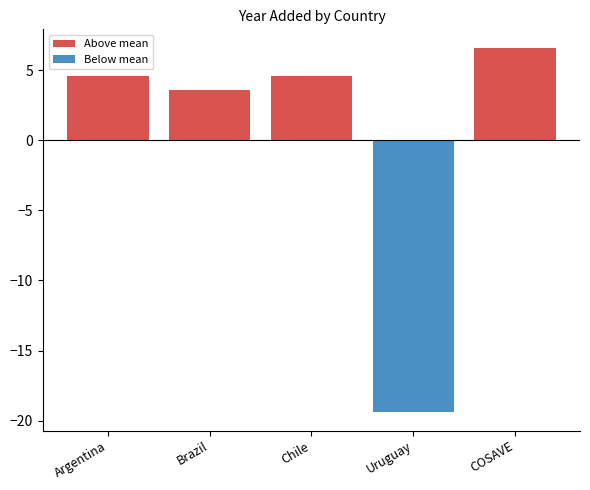

How many negative values are there?

1